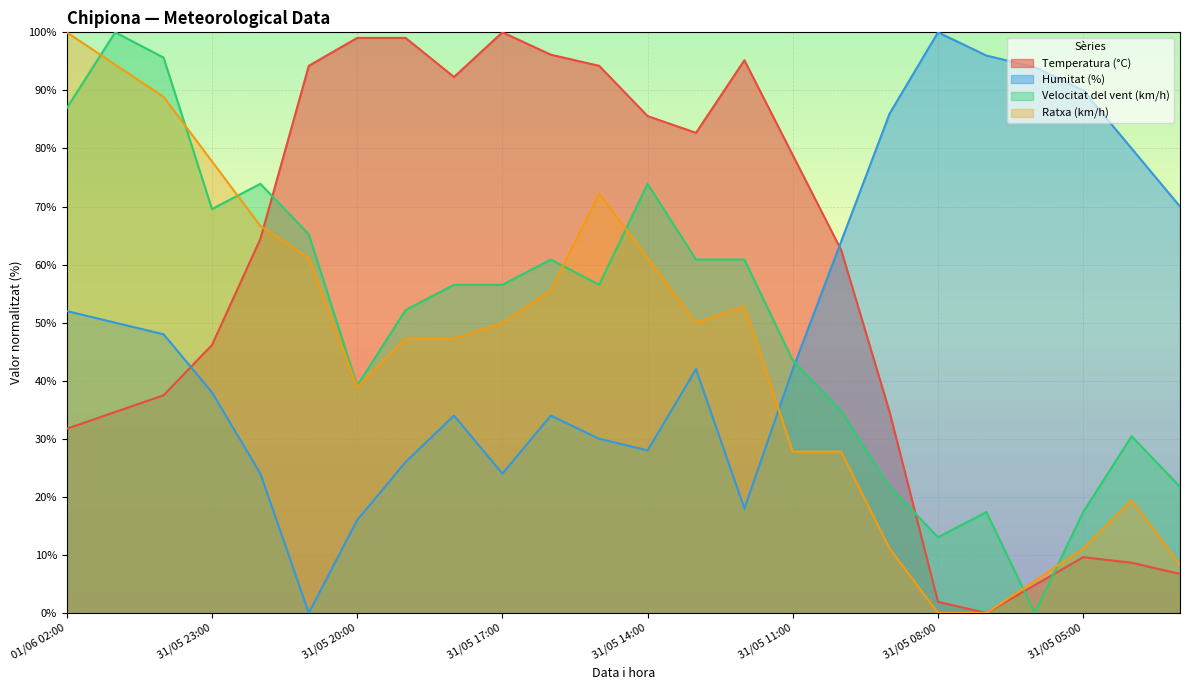

True or false: Velocitat del vent (km/h) has a value of 28.7 at 31/05 09:00.

False